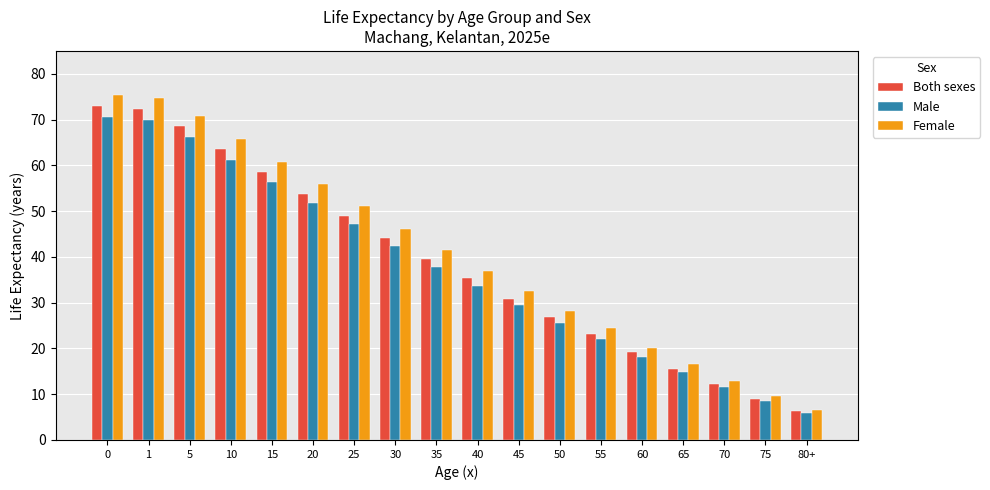

Which series changed the most between 15 and 55?

Female